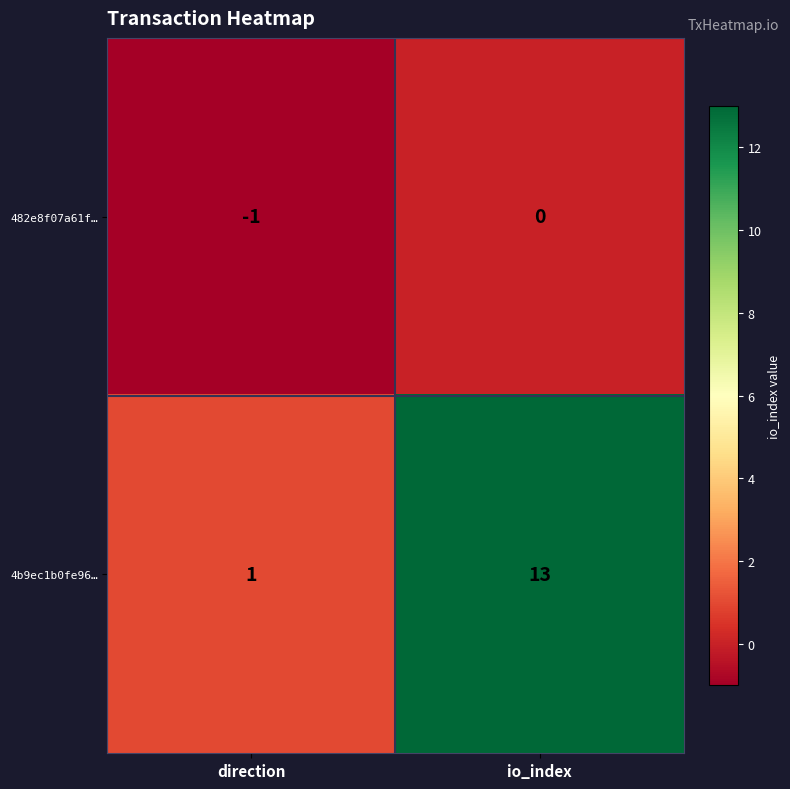

At which category does the chart reach its peak across all series?

io_index